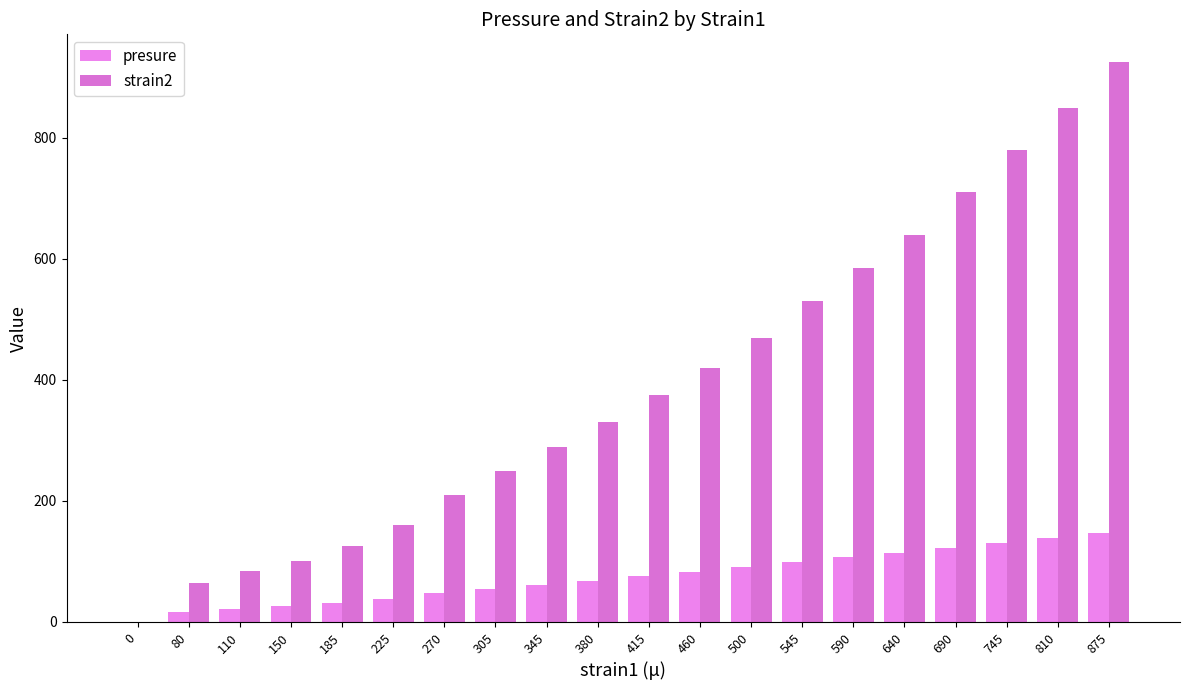

List the labels in order of presure value, smallest first.

0, 80, 110, 150, 185, 225, 270, 305, 345, 380, 415, 460, 500, 545, 590, 640, 690, 745, 810, 875